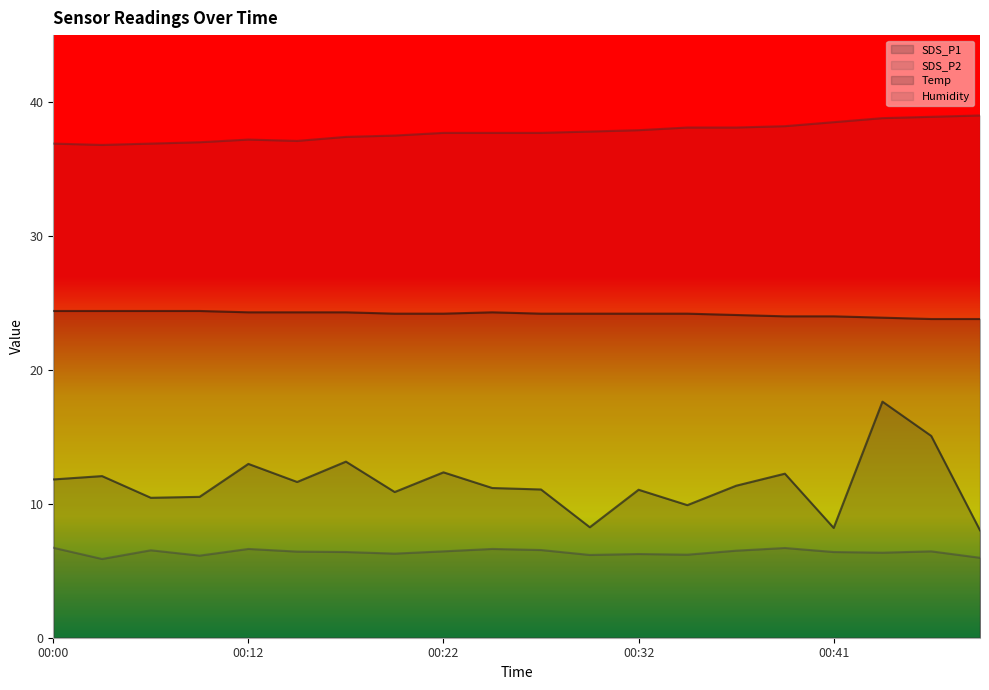

Which series has the largest range (max minus min)?

SDS_P1